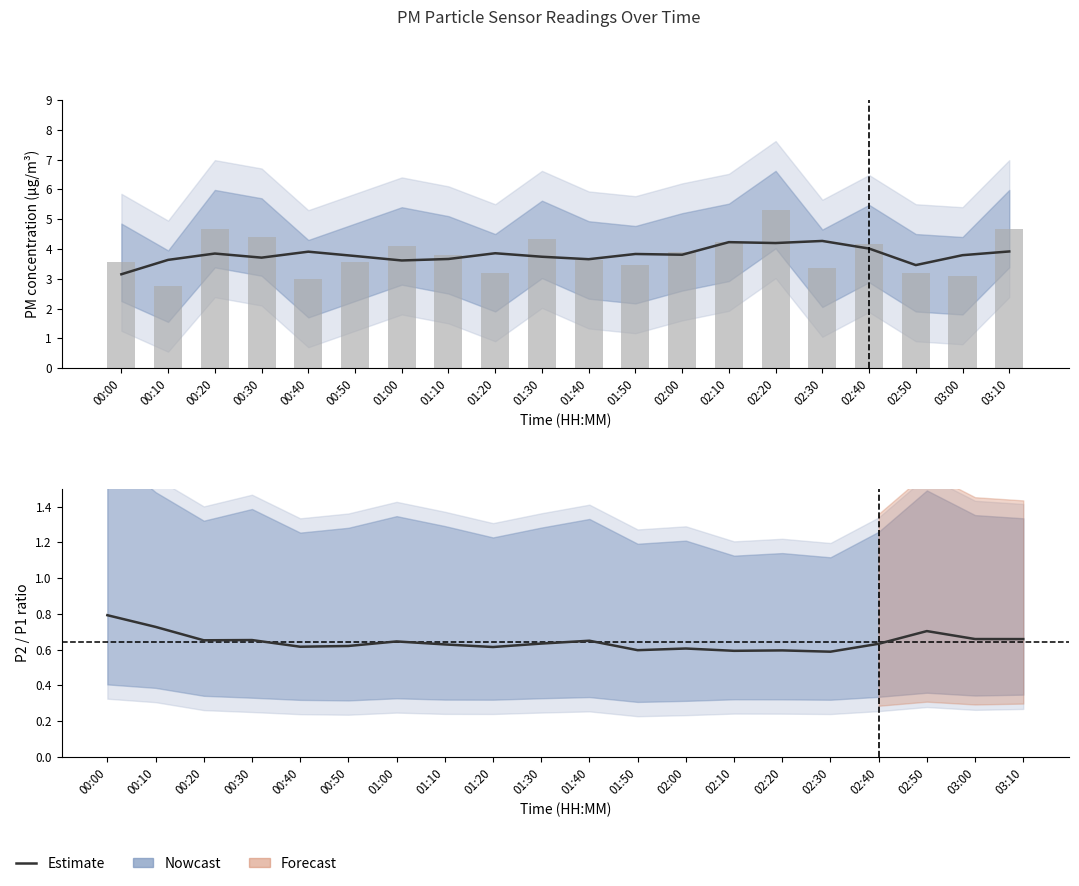

What position from the left is 02:50?

18